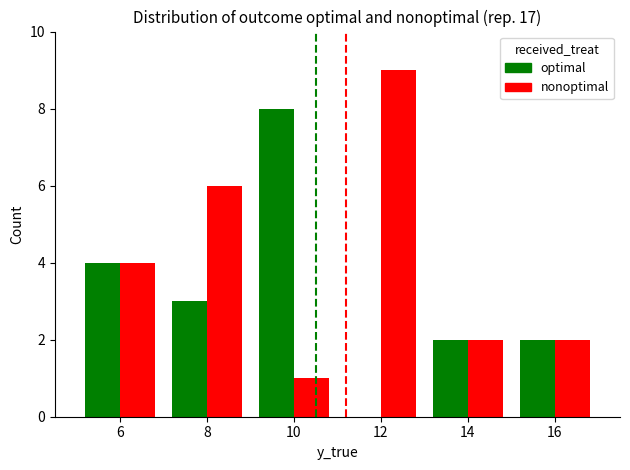

What is the total value across all series at 10?

9